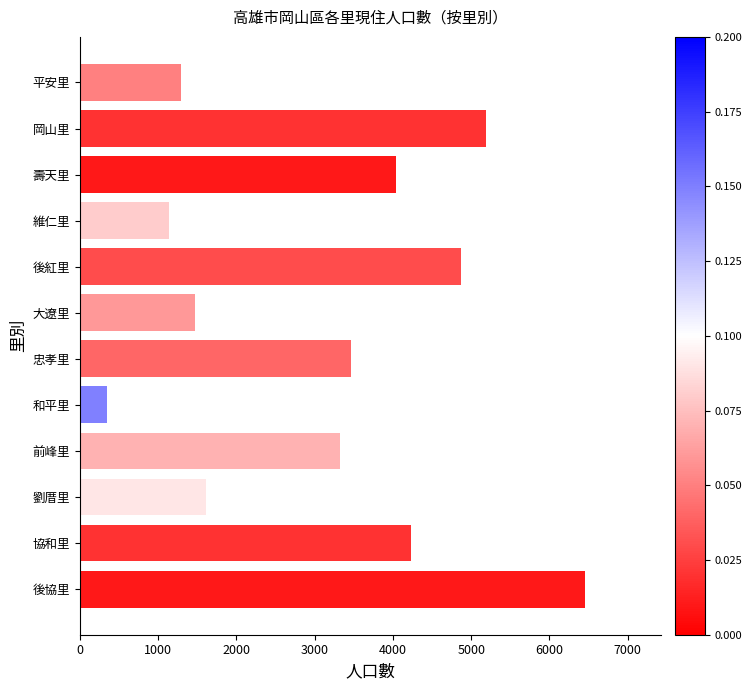

Reading top to bottom, extract all data points from this chart.

1295	5183	4041	1144	4864	1467	3459	353	3328	1616	4232	6456